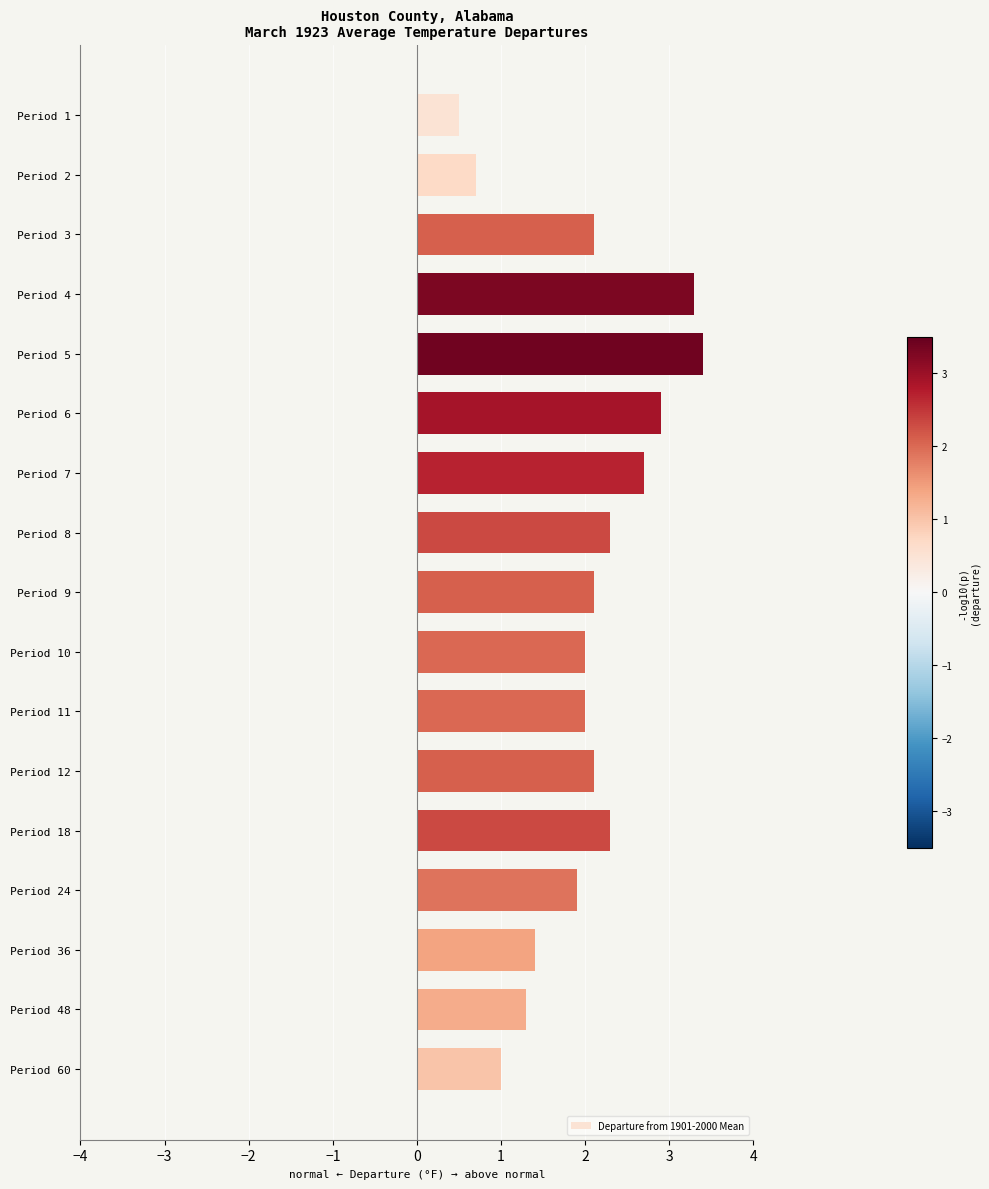

Reading bottom to top, list all the values displayed in this chart.

Period 60=1.0	Period 48=1.3	Period 36=1.4	Period 24=1.9	Period 18=2.3	Period 12=2.1	Period 11=2.0	Period 10=2.0	Period 9=2.1	Period 8=2.3	Period 7=2.7	Period 6=2.9	Period 5=3.4	Period 4=3.3	Period 3=2.1	Period 2=0.7	Period 1=0.5